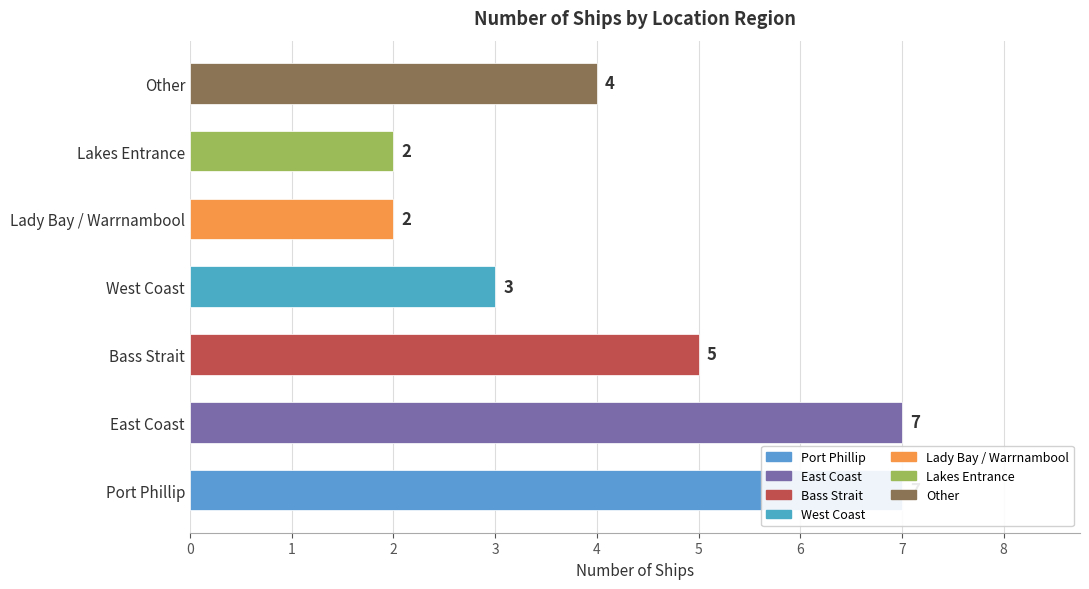

What is the value of the 7th bar from the left?

4